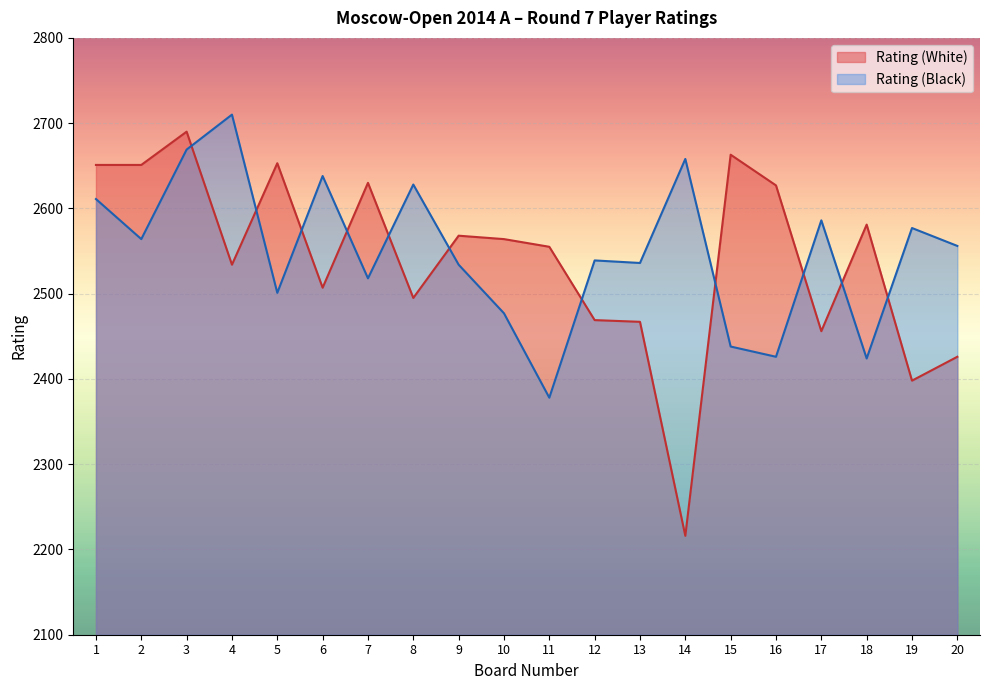

At how many categories does at least one series exceed 2578?

13